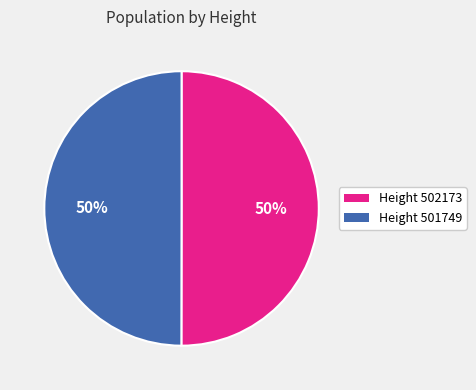

Is it true that Height 502173 is 37% of the pie?

False